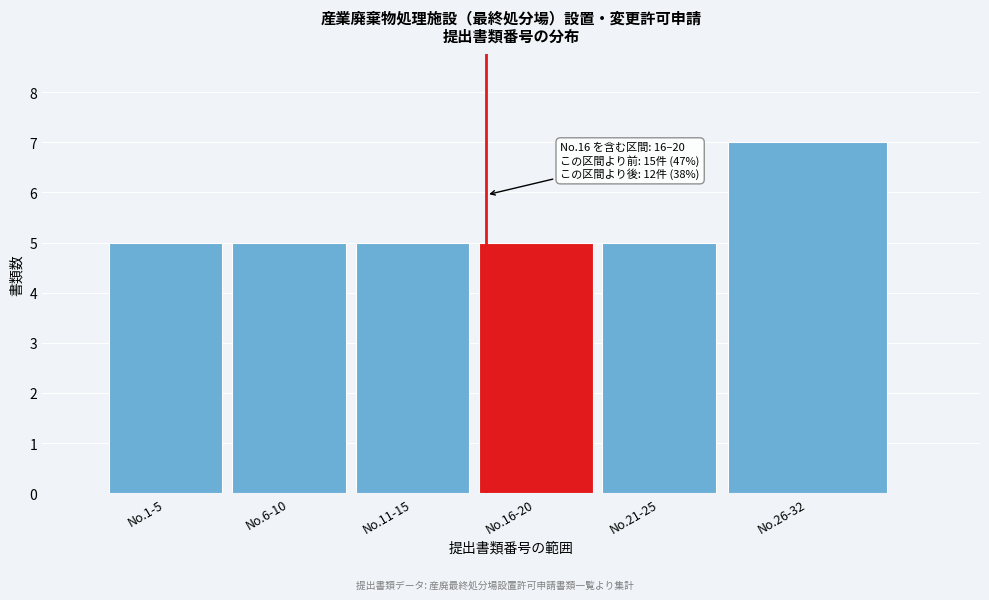

Reading left to right, transcribe all the data shown in this chart.

No.1-5=5	No.6-10=5	No.11-15=5	No.16-20=5	No.21-25=5	No.26-32=7